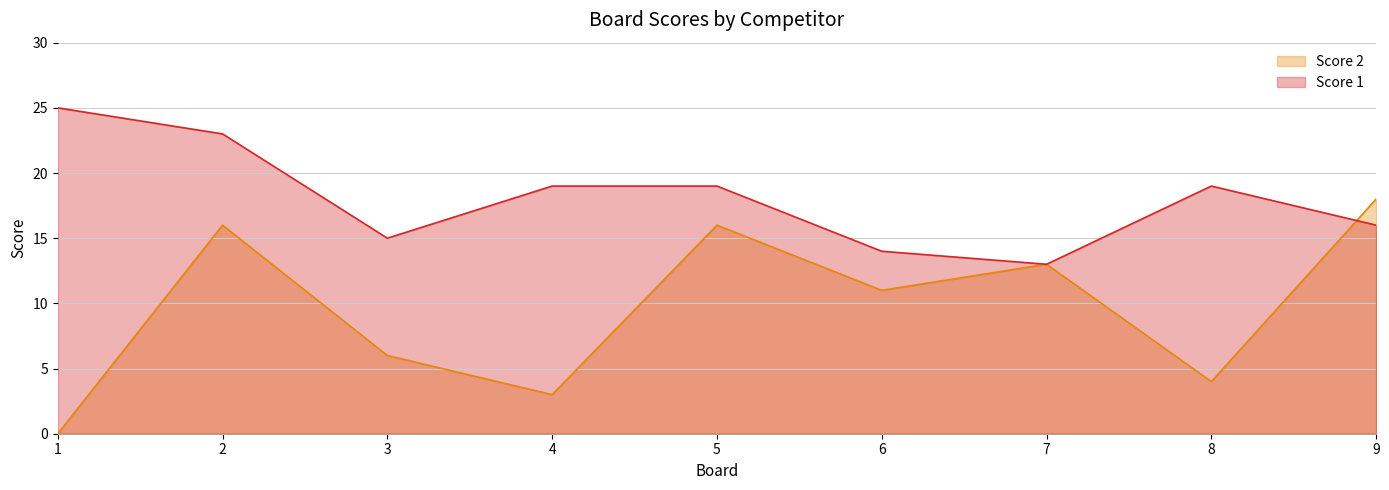

The value of Score 1 at 2 is 41. True or false?

False